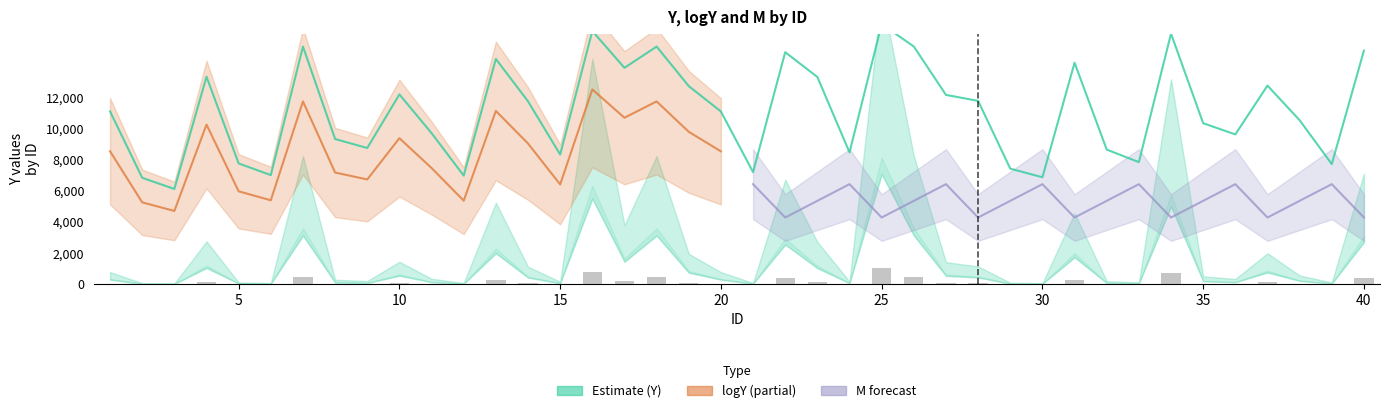

The value of logY at 2 is 6848.3. True or false?

True